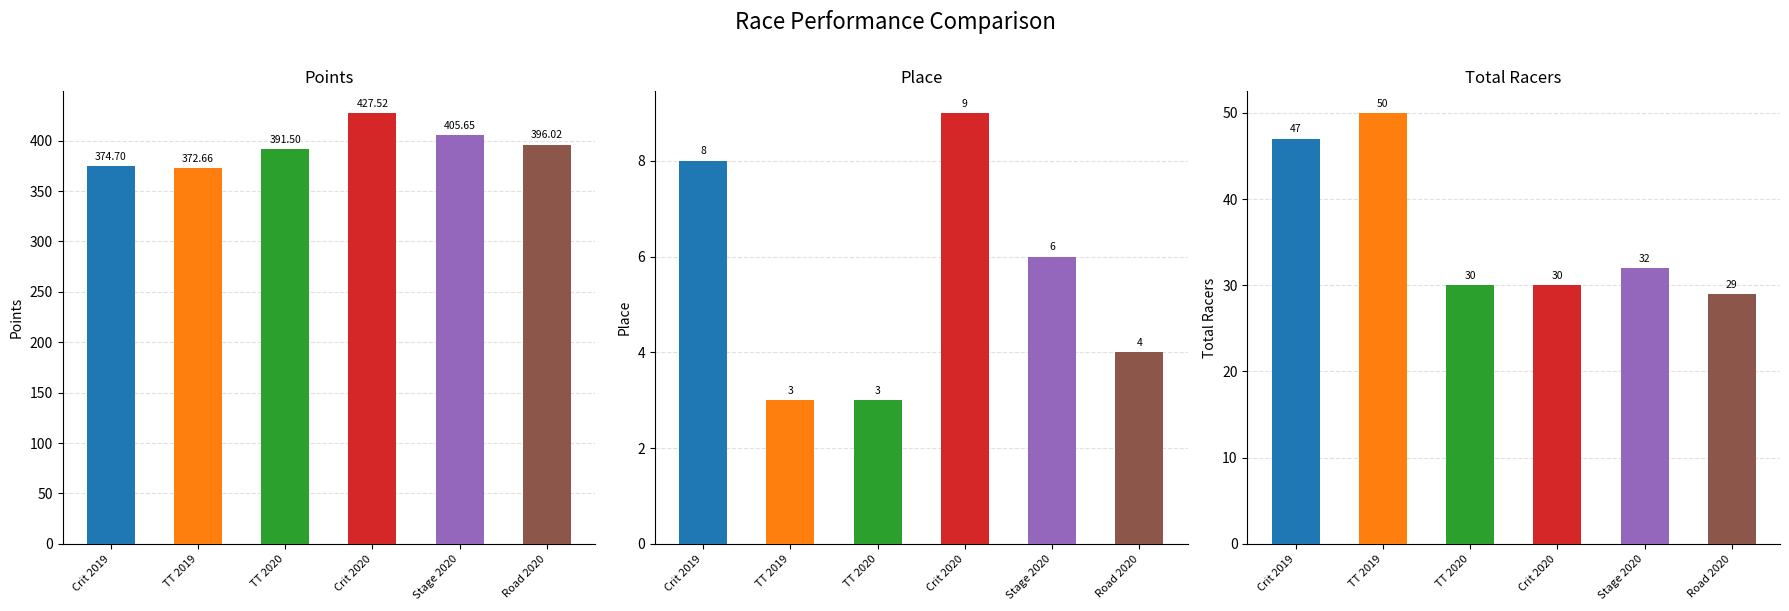

What value does the Total Racers series have at Crit 2020?

30.0